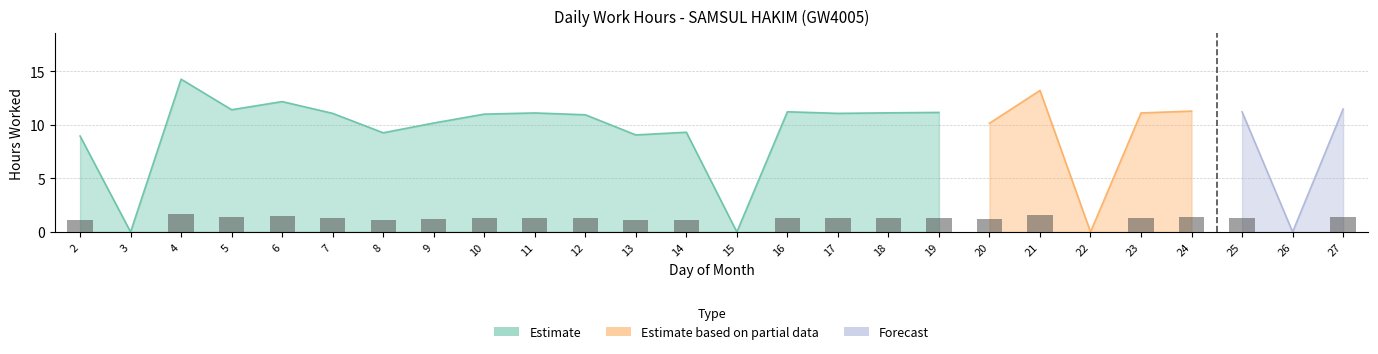

What is the change in value from 16 to 23?

-0.1